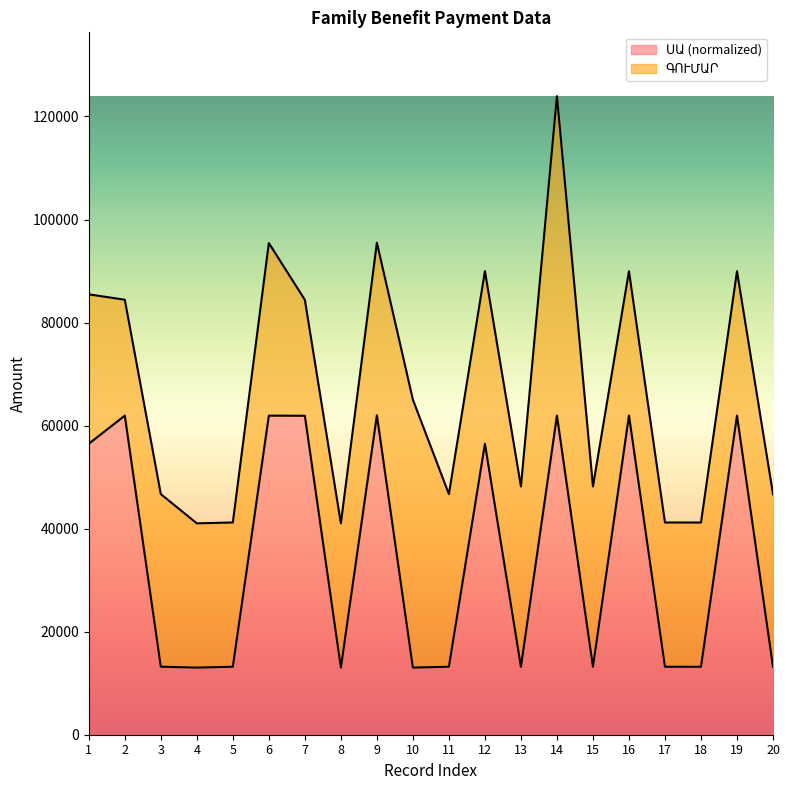

How many lines are shown in the chart?

2